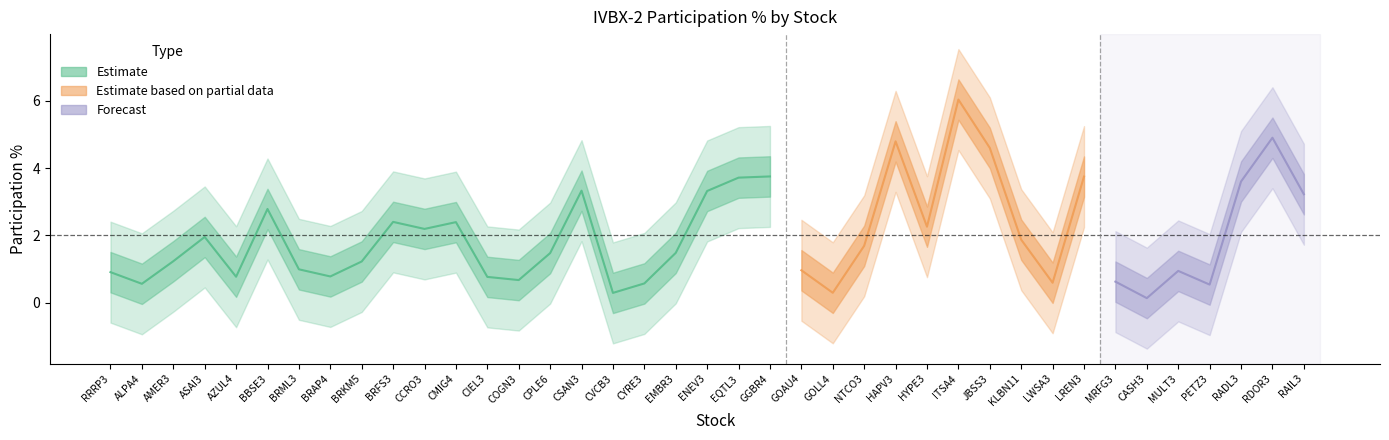

Which category has the highest value across all series?

ITSA4